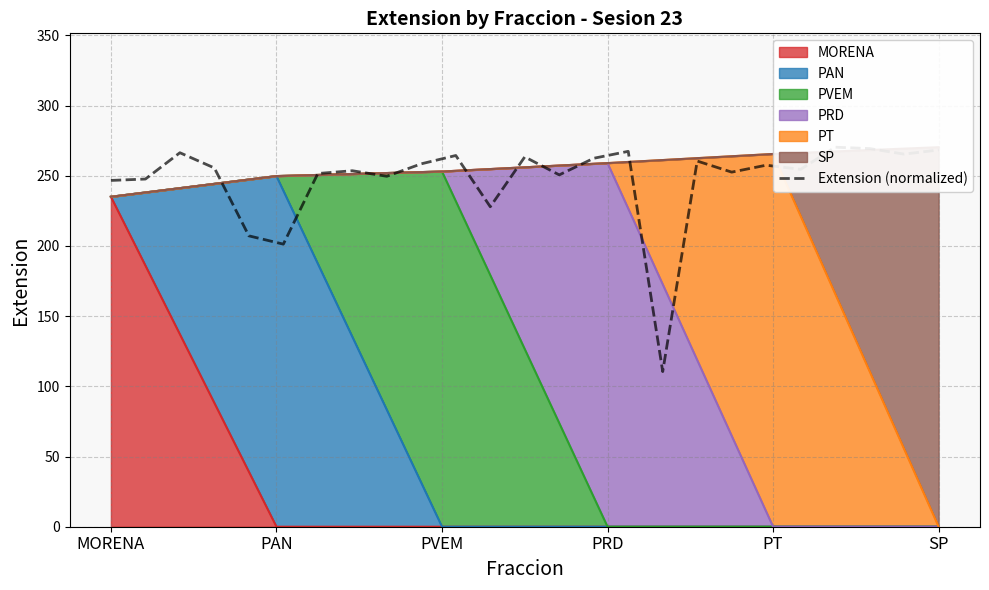

Where is the first local maximum?

PVEM